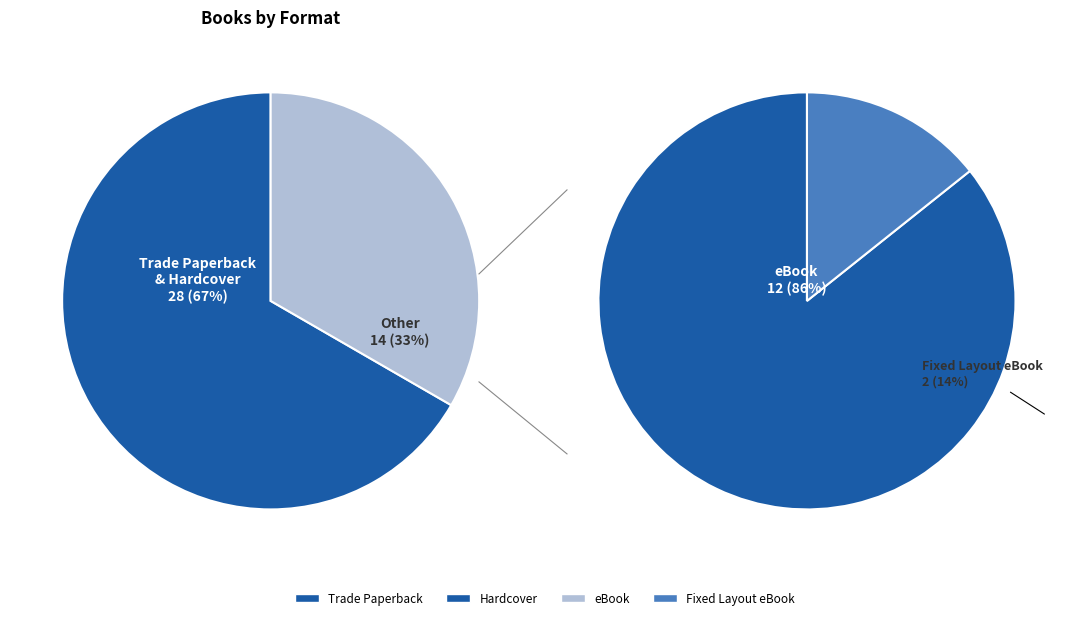

How many segments does this pie chart have?

4